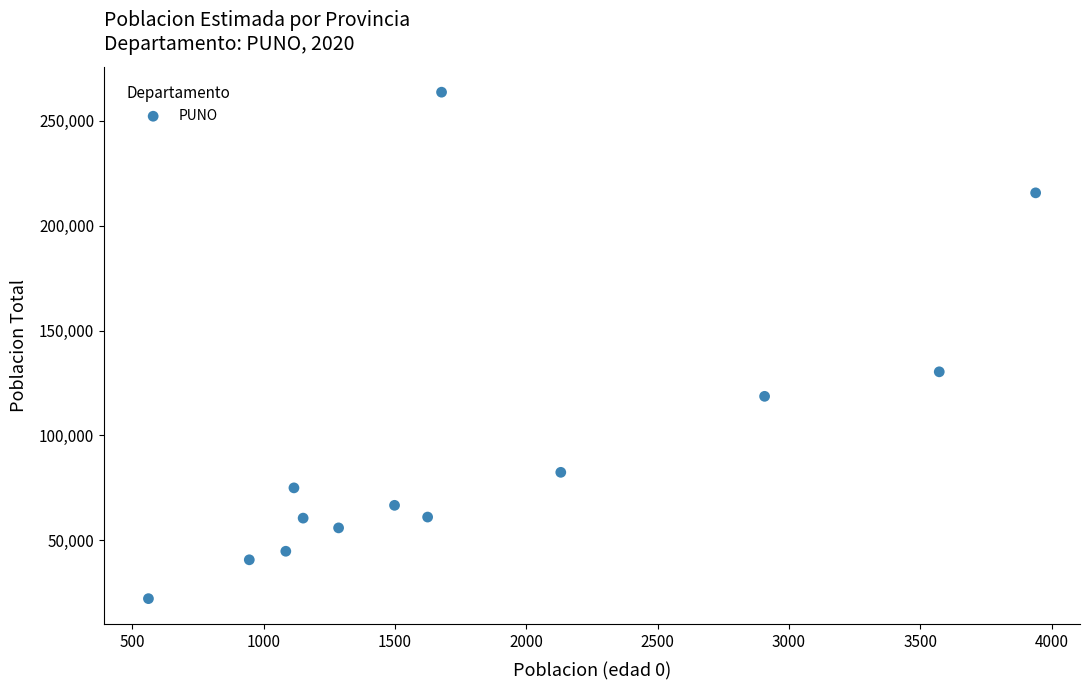

What Y value in the scatter plot is closest to 142956?

130371